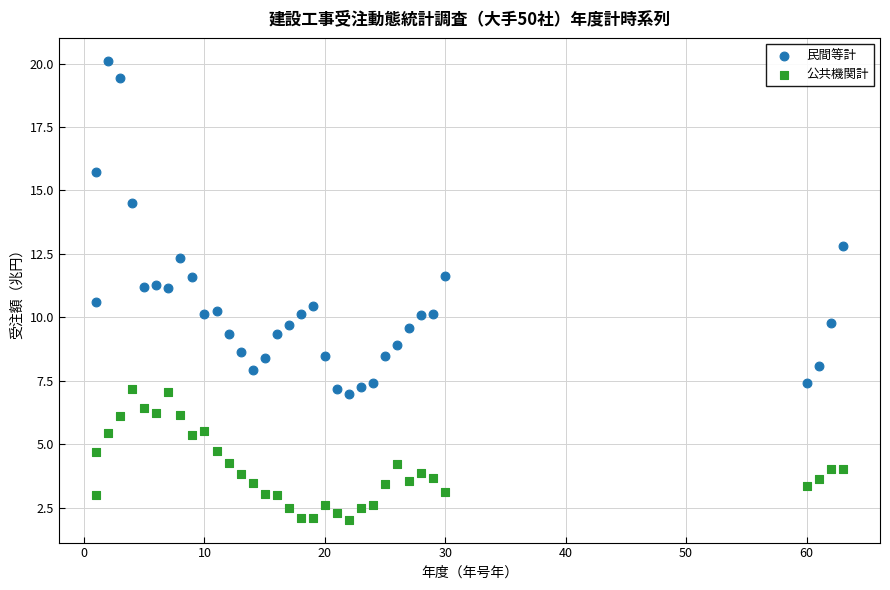

Across all data points, what is the range of Y values (max minus min)?

18.1